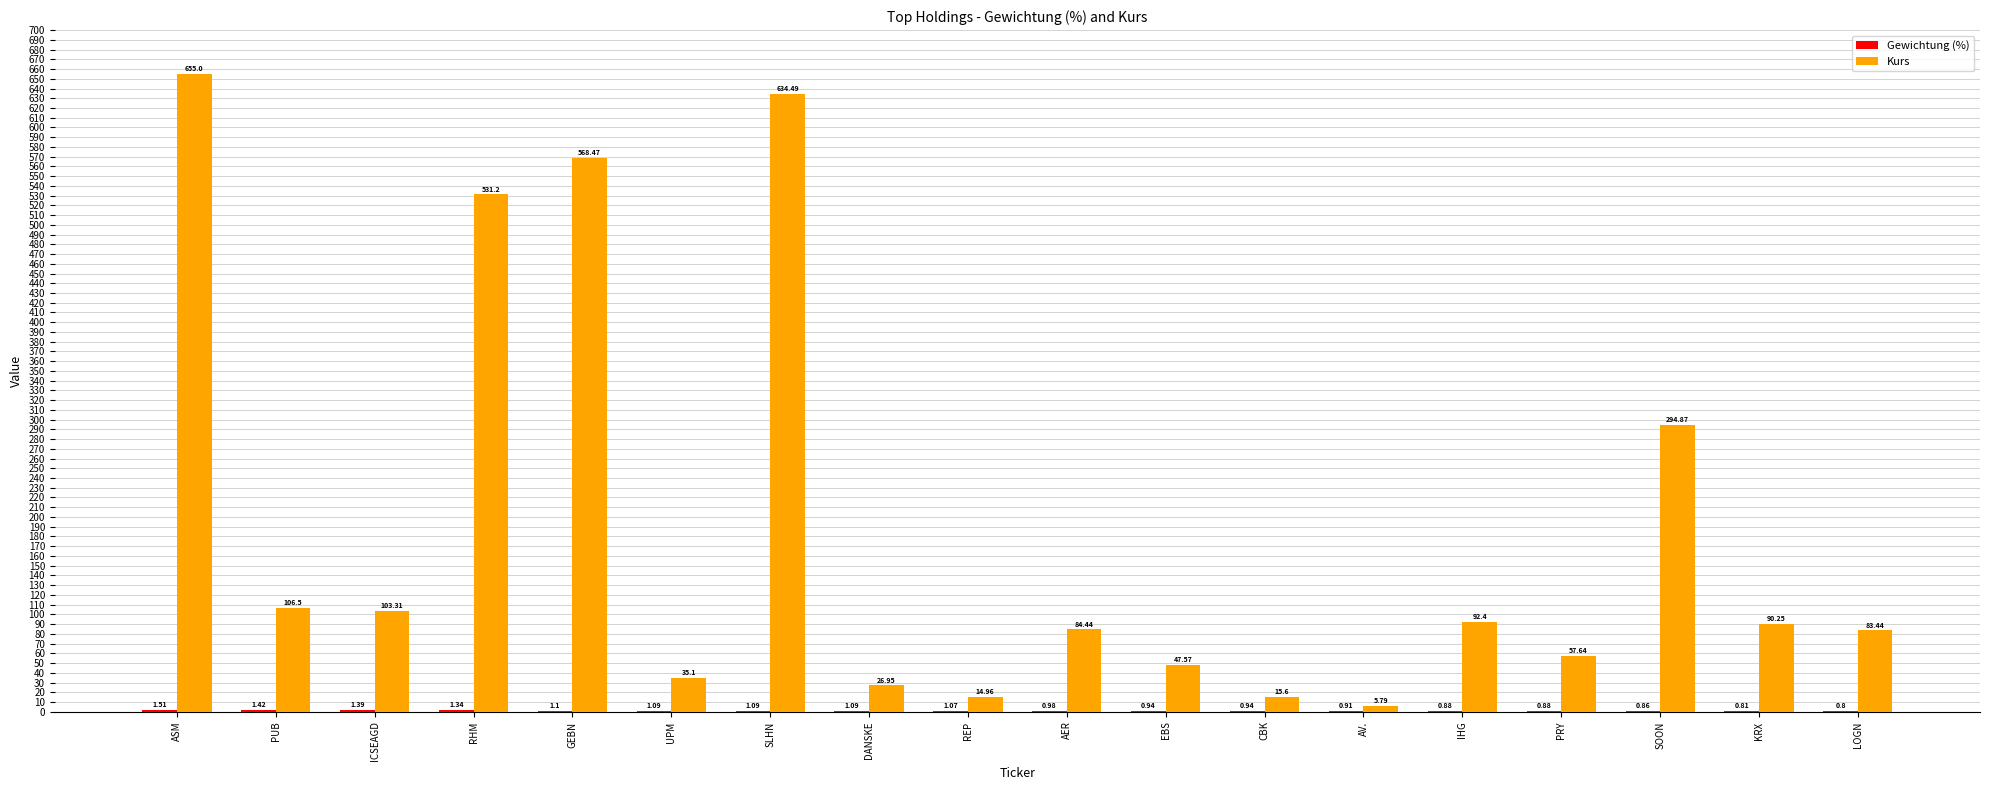

Count the number of categories in the chart.

18